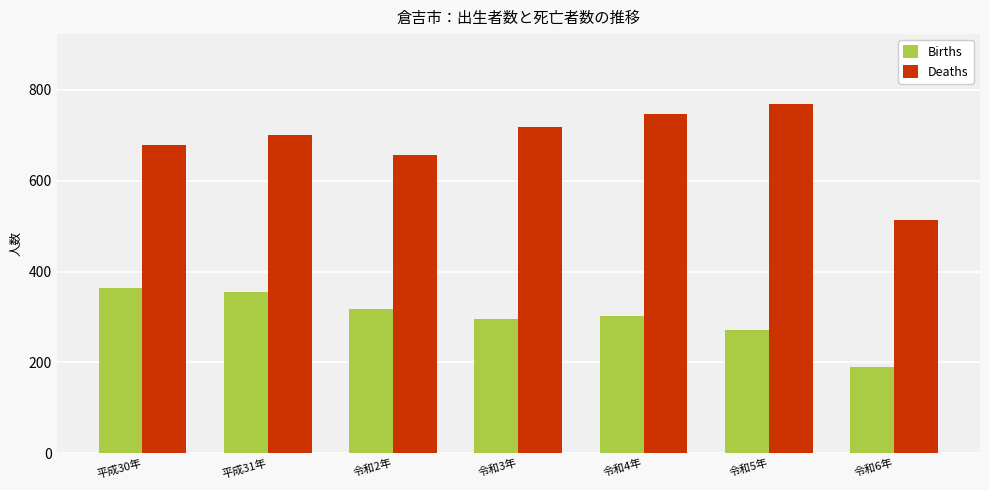

Which series has the largest range (max minus min)?

Deaths